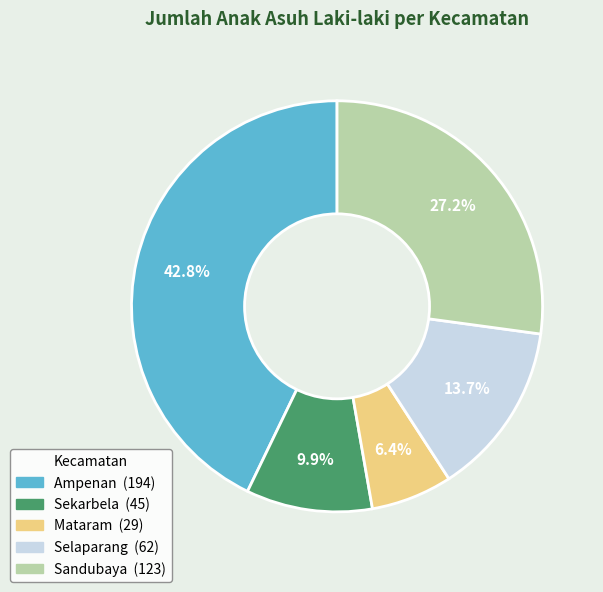

To the nearest percent, what is the average slice percentage?

20%